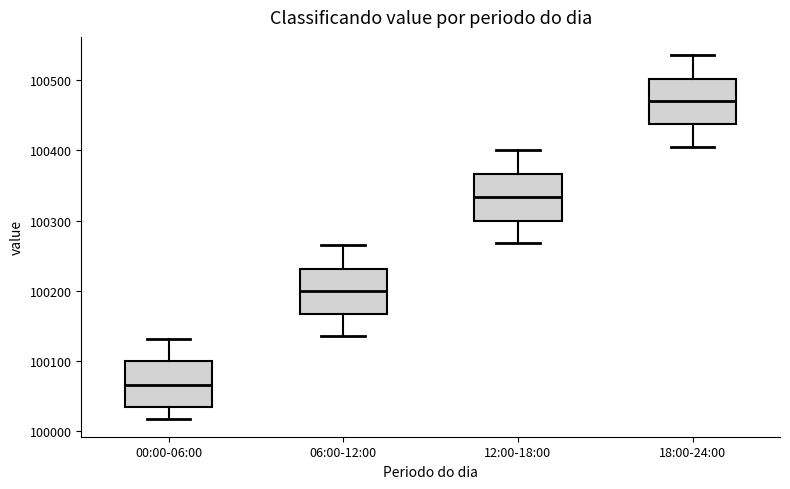

Which box has the lowest median line?

00:00-06:00